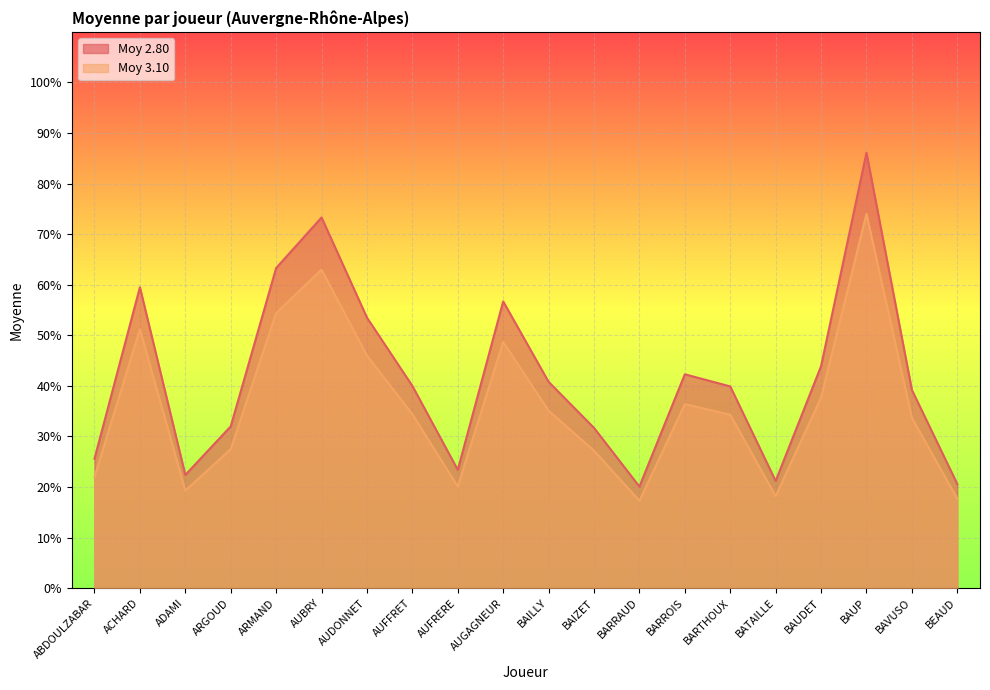

True or false: Moy 3.10 and Moy 2.80 intersect in this chart.

False